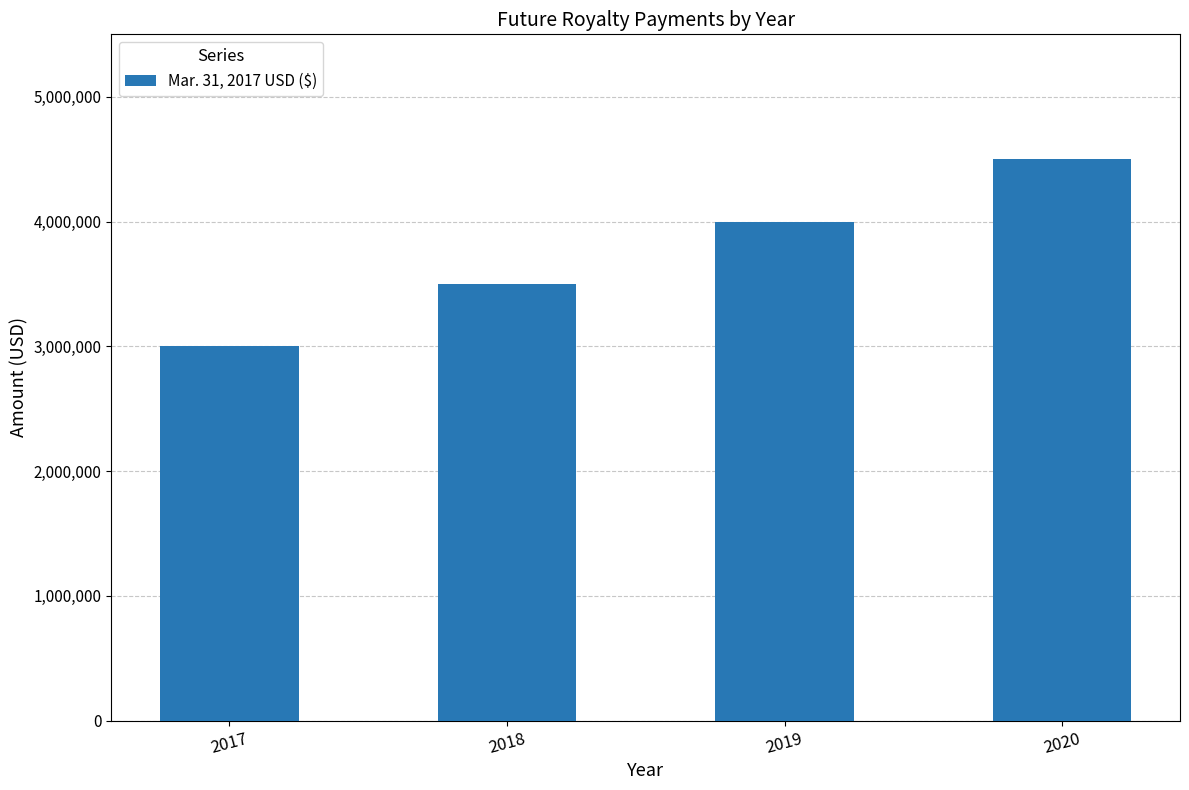

What is the difference between the maximum and minimum values?

1500000